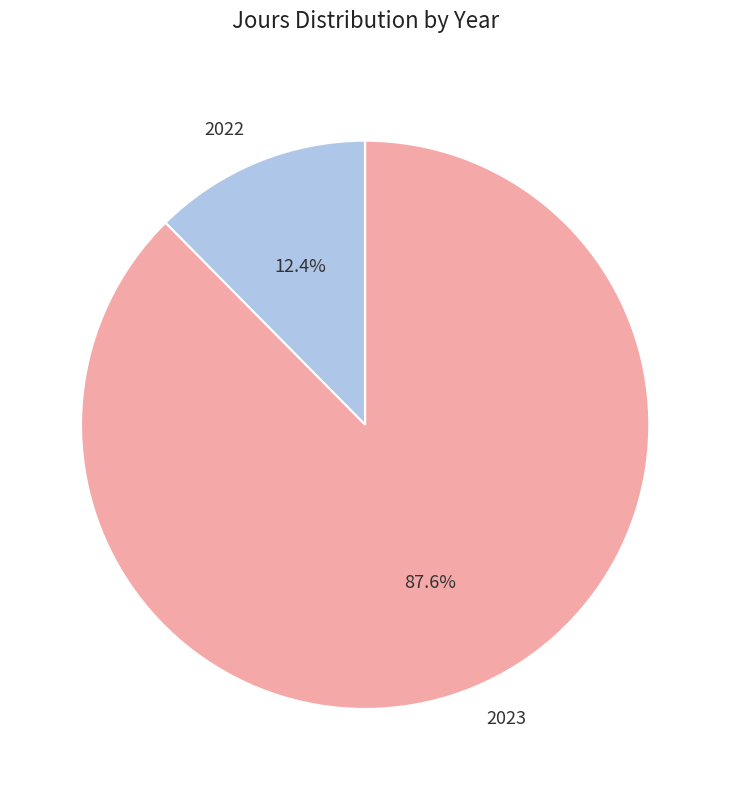

To the nearest percent, what is the average slice percentage?

50%